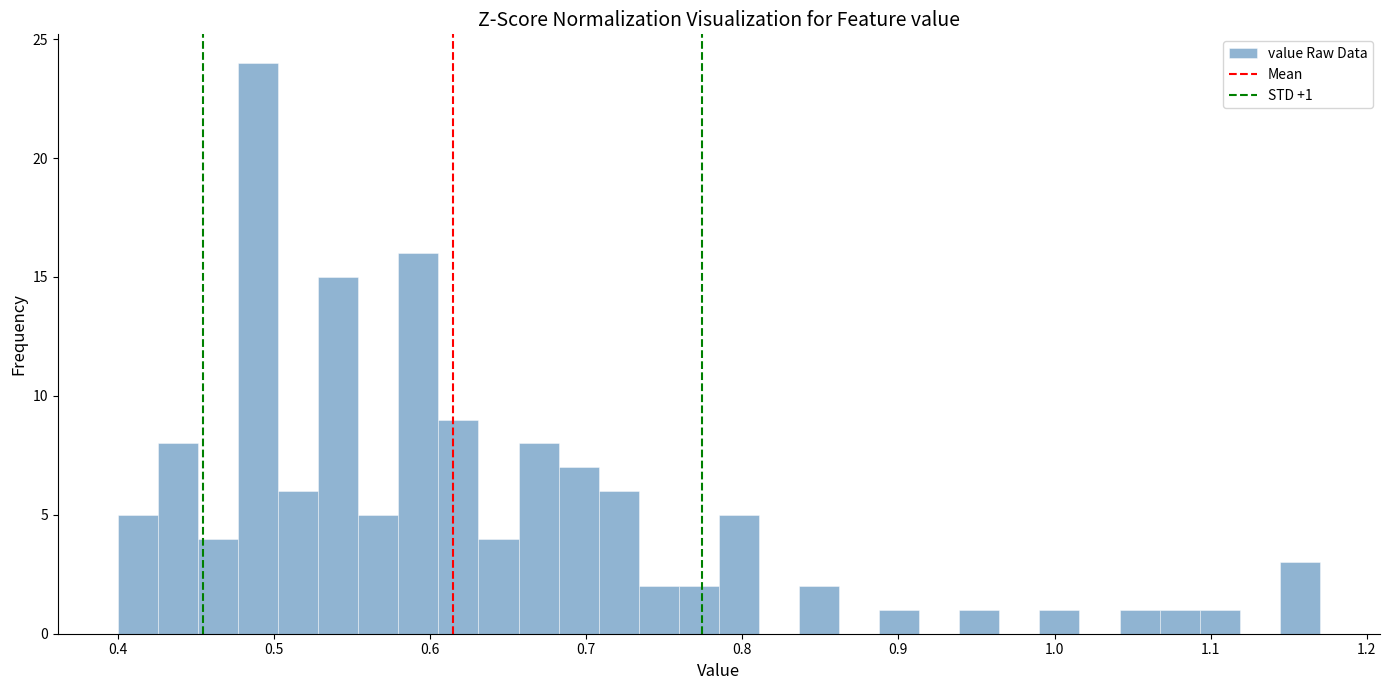

Around what value on the x-axis is the tallest bar? Give the approximate position of its centre, as read against the axis.

0.49